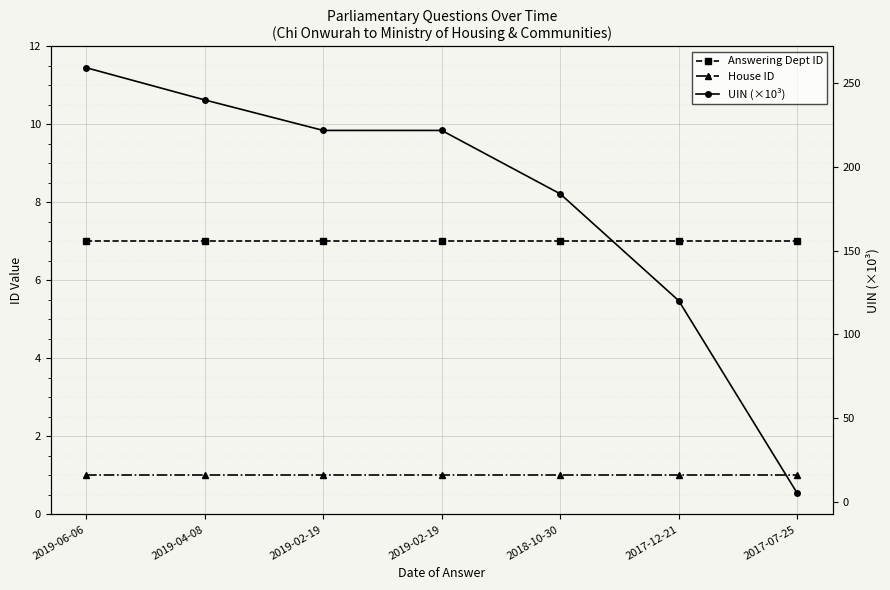

At which category is the sum across all series the highest?

2019-06-06